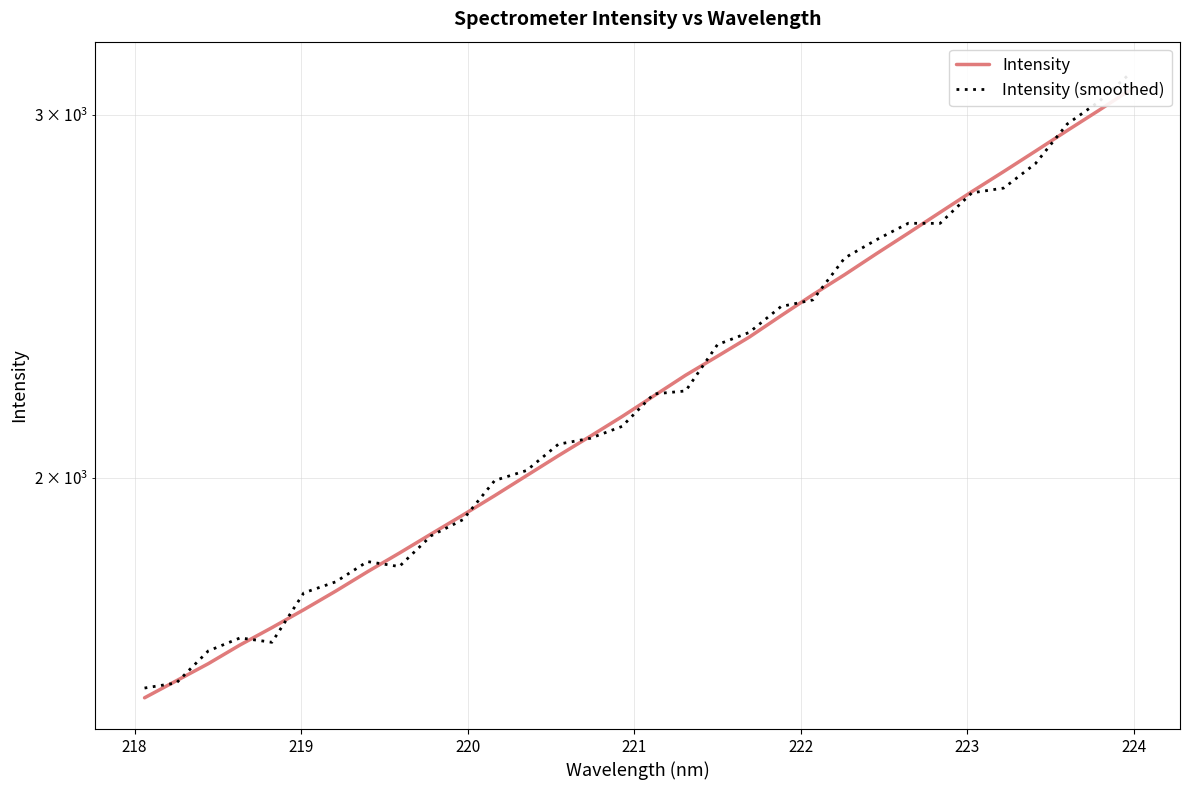

What is the average value of the Intensity series?

2222.1